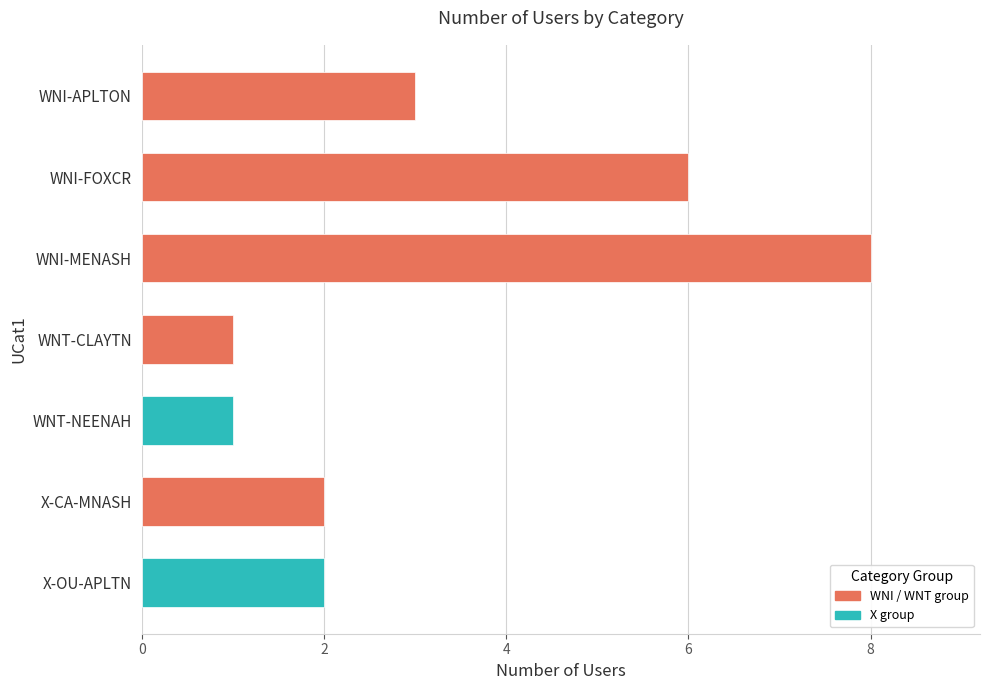

What is the change in value from WNT-CLAYTN to WNI-MENASH?

+7